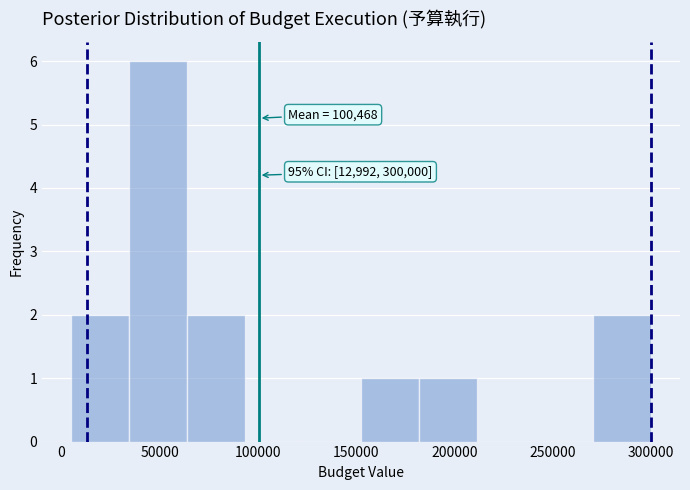

Which range on the x-axis has the tallest bar?

34500 to 64000